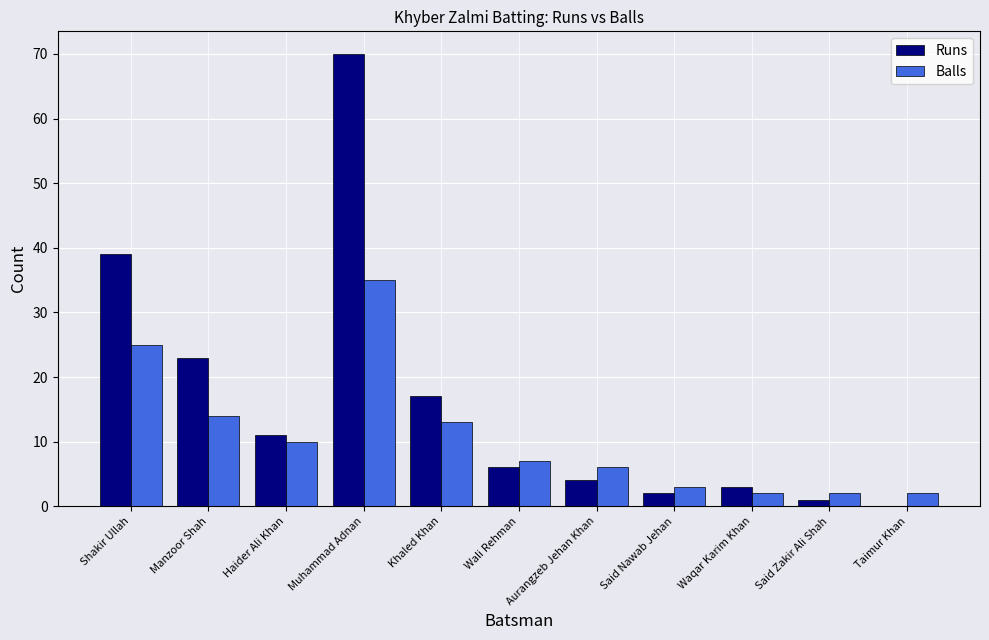

Is the value of Runs at Manzoor Shah greater than the value of Balls at Aurangzeb Jehan Khan?

Yes